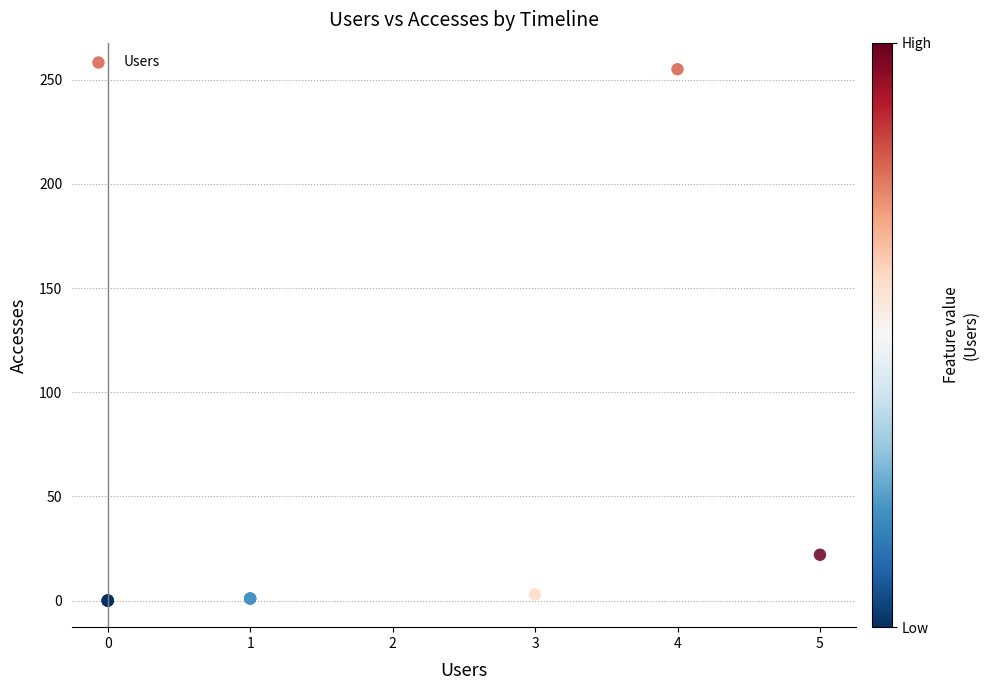

What Y value in the scatter plot is closest to 127?

22